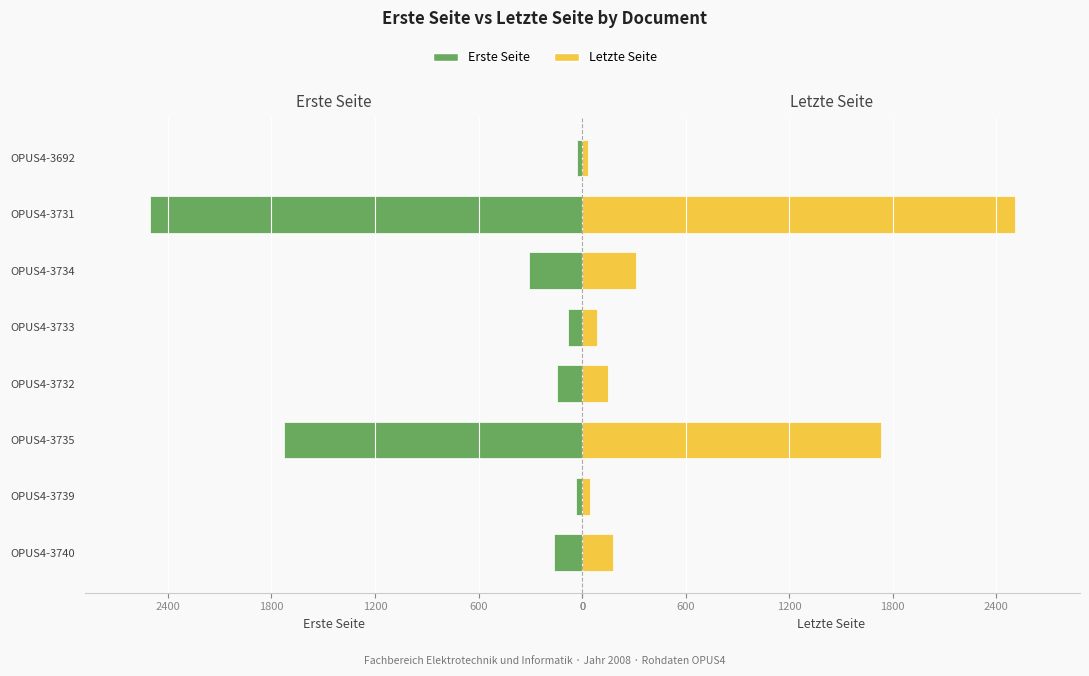

What is the difference between the maximum and minimum values in the Letzte Seite series?

2477